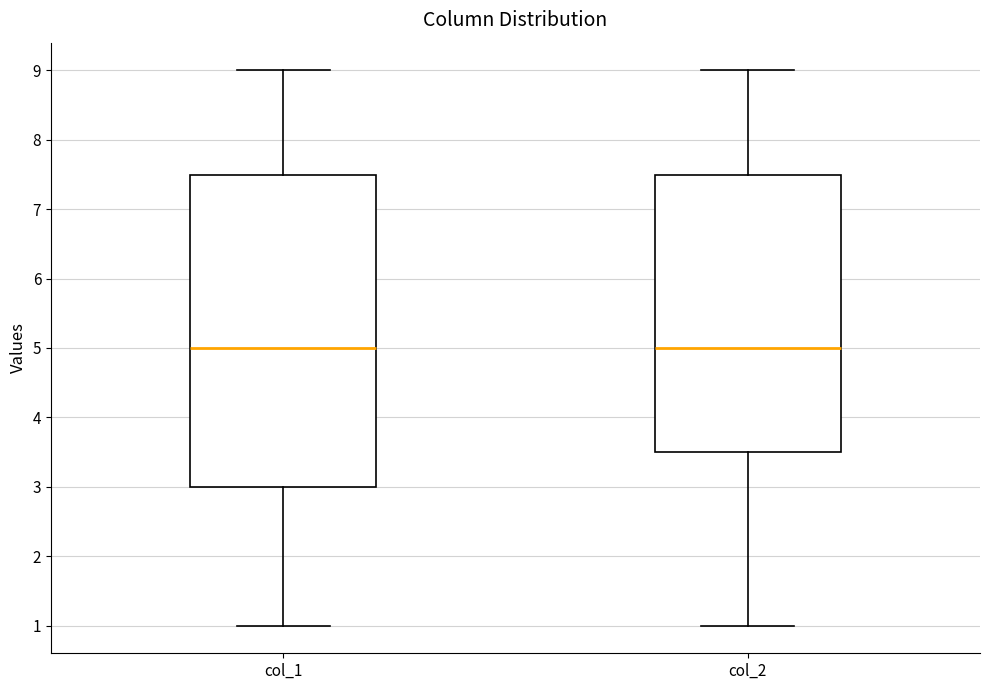

Reading left to right, transcribe this box plot: for each box, give where its median line is, the range the box spans, and where its two whiskers end, as read against the y-axis. The values are not printed on the chart, so give them approximately, as read against the axis.

col_1: median 5.0, box 3.0 to 7.5, whiskers 1.0 to 9.0
col_2: median 5.0, box 3.5 to 7.5, whiskers 1.0 to 9.0